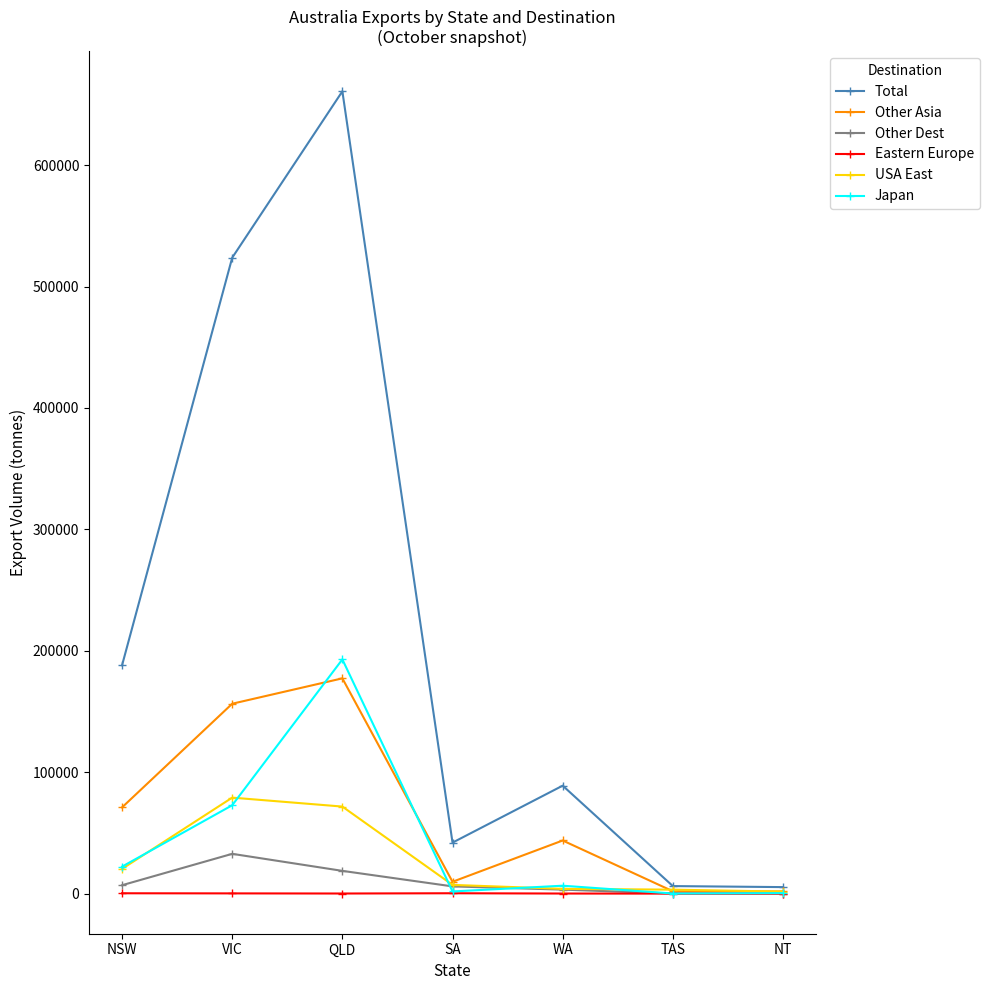

Is the value of USA East at WA greater than the value of Other Asia at QLD?

No